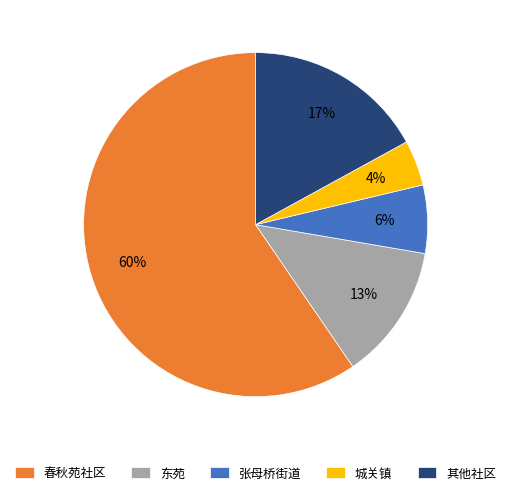

What is the largest slice in the pie chart?

春秋苑社区